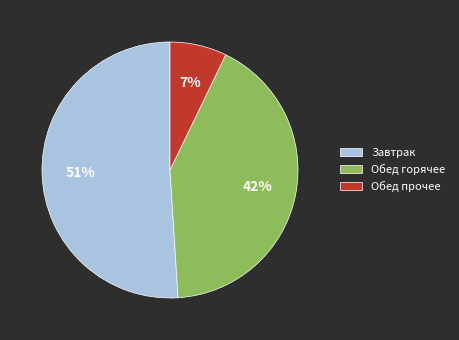

Rank the categories by value from highest to lowest.

Завтрак, Обед горячее, Обед прочее